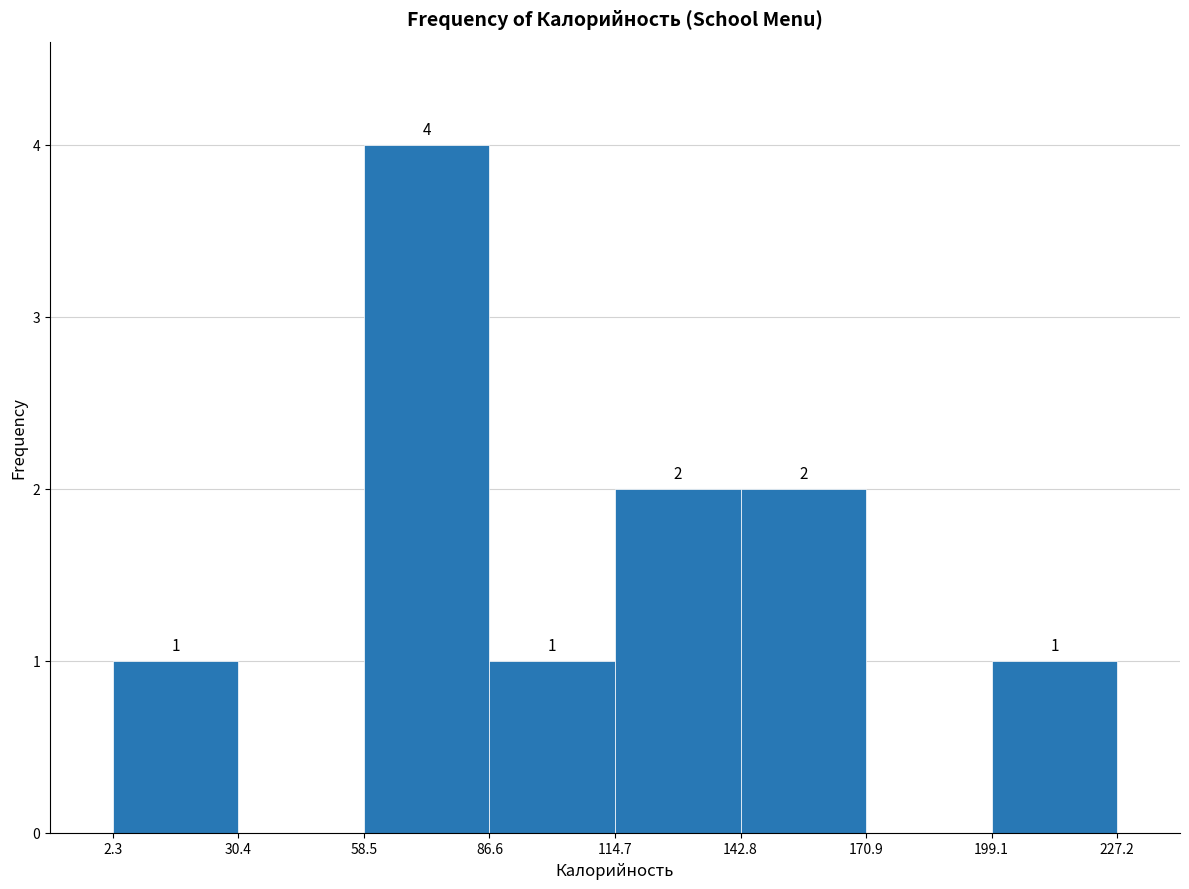

Which range on the x-axis has the tallest bar?

58.5 to 86.6